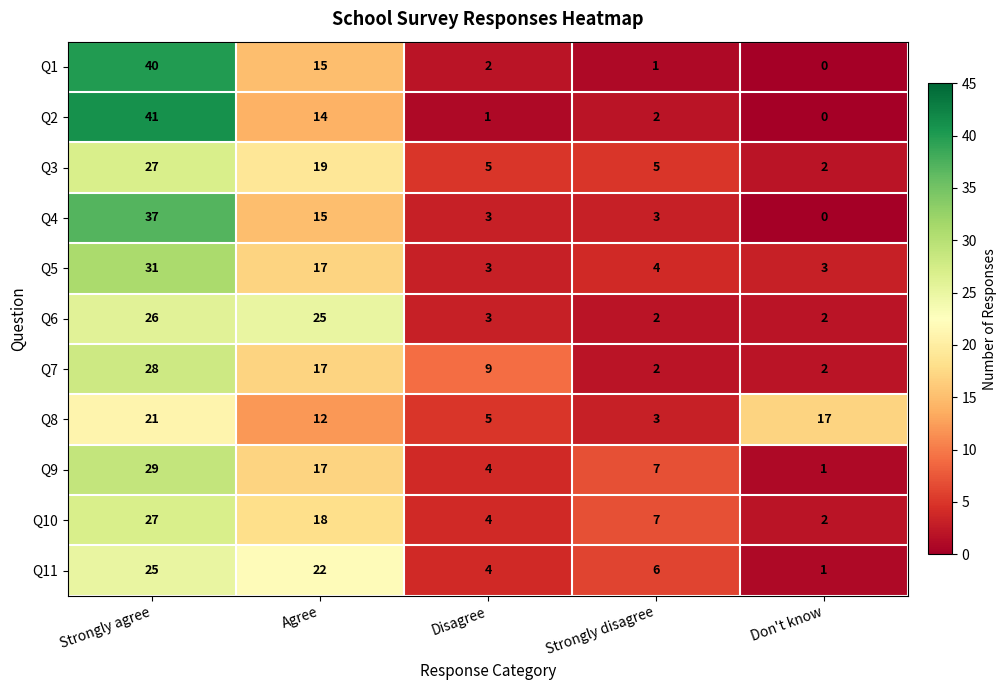

What is the total value across all series at Don't know?

30